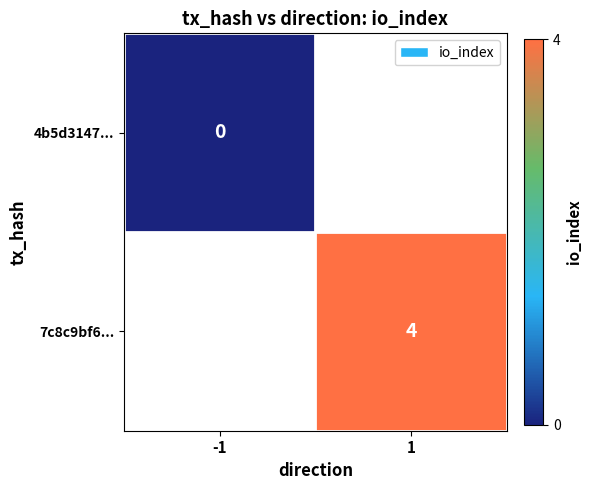

Which label corresponds to the smallest value in the chart?

-1